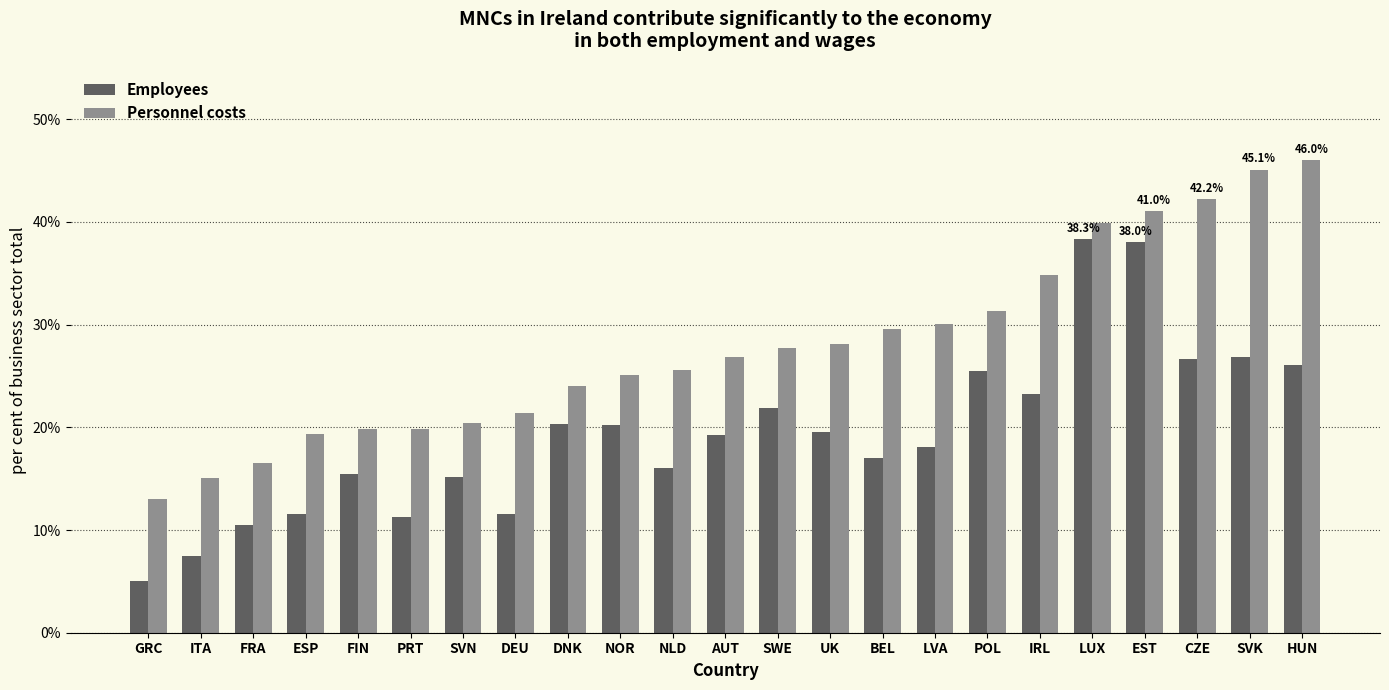

Which category has the lowest value across all series?

GRC